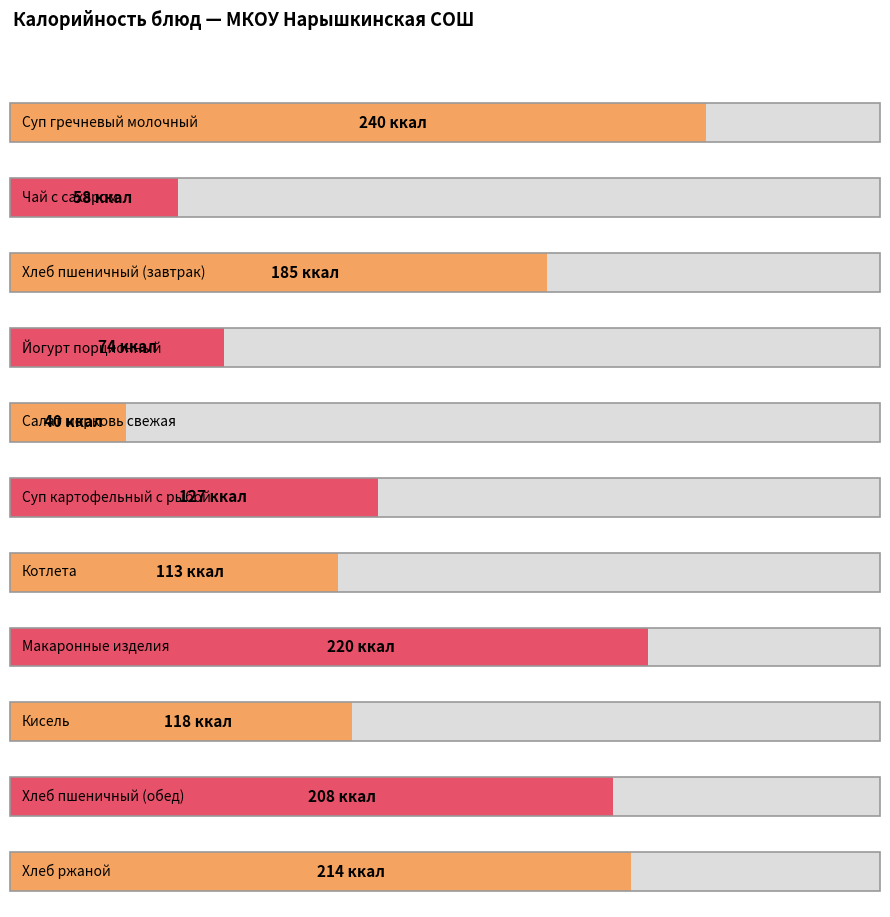

What is the average value?

145.2